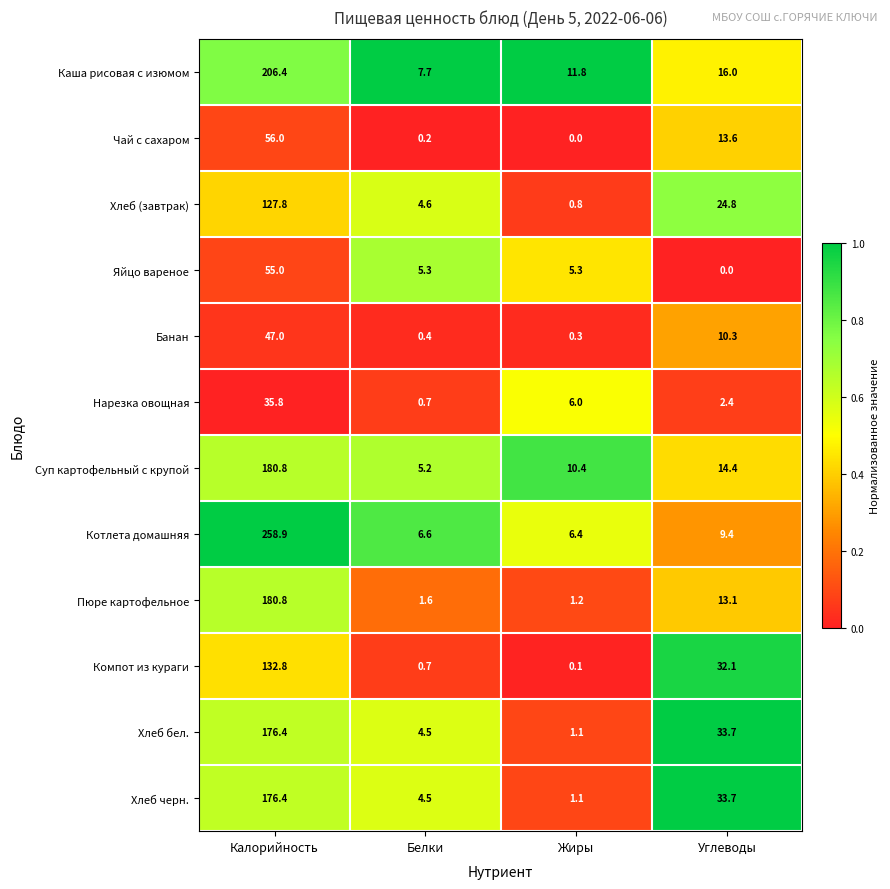

Is it true that Каша рисовая с изюмом equals 6.8 at Жиры?

False